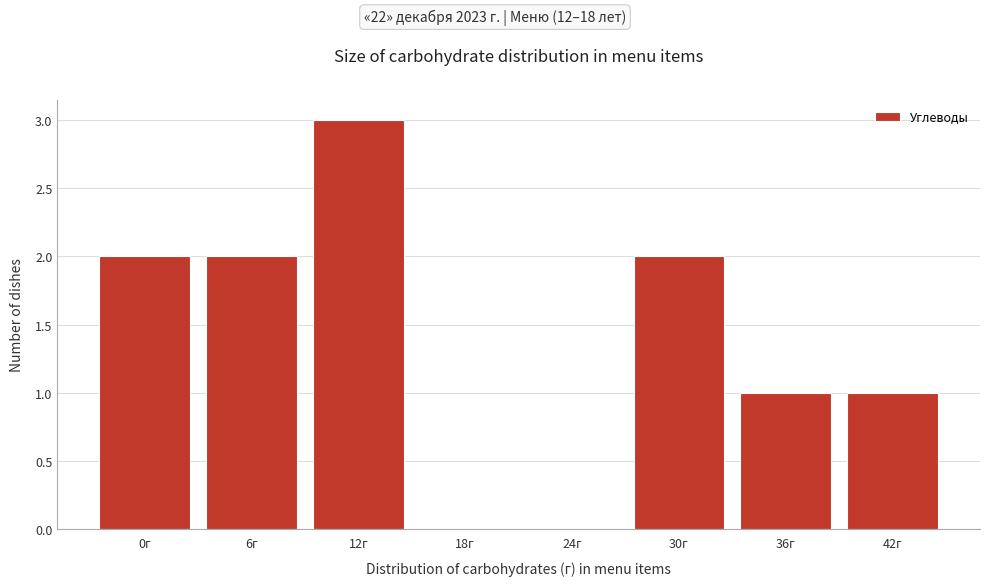

Which has a higher value, 24г or 42г?

42г